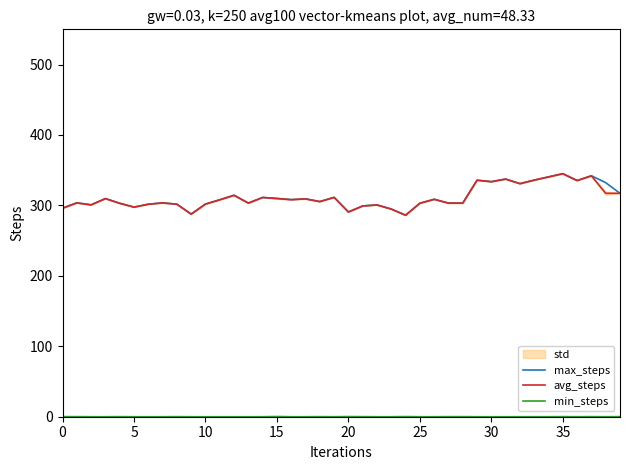

What is the value of the max_steps point at the 7th from the left?

301.7